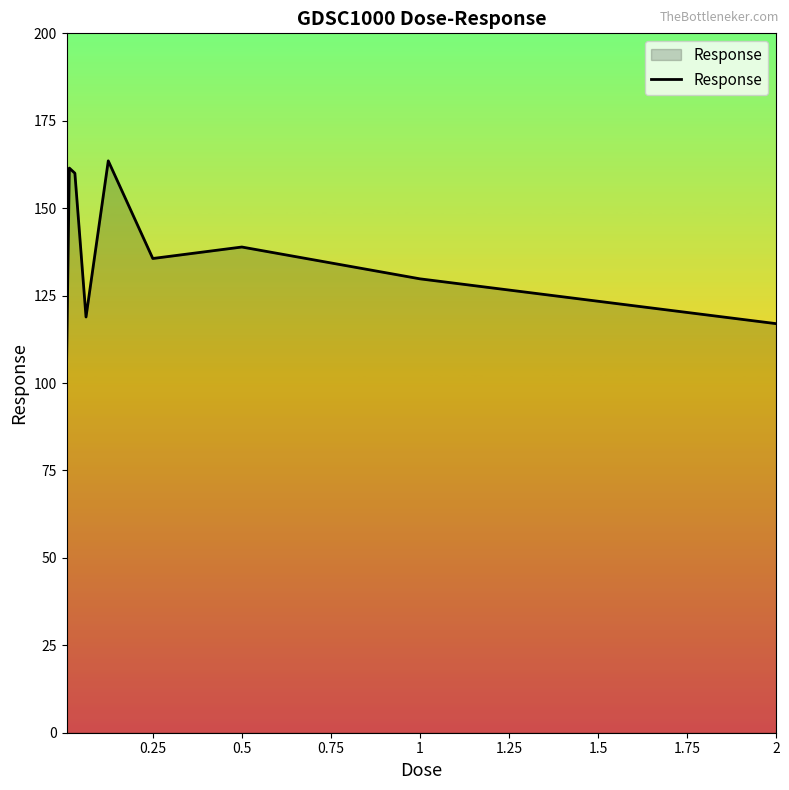

What is the difference between the maximum and second lowest values?

46.6